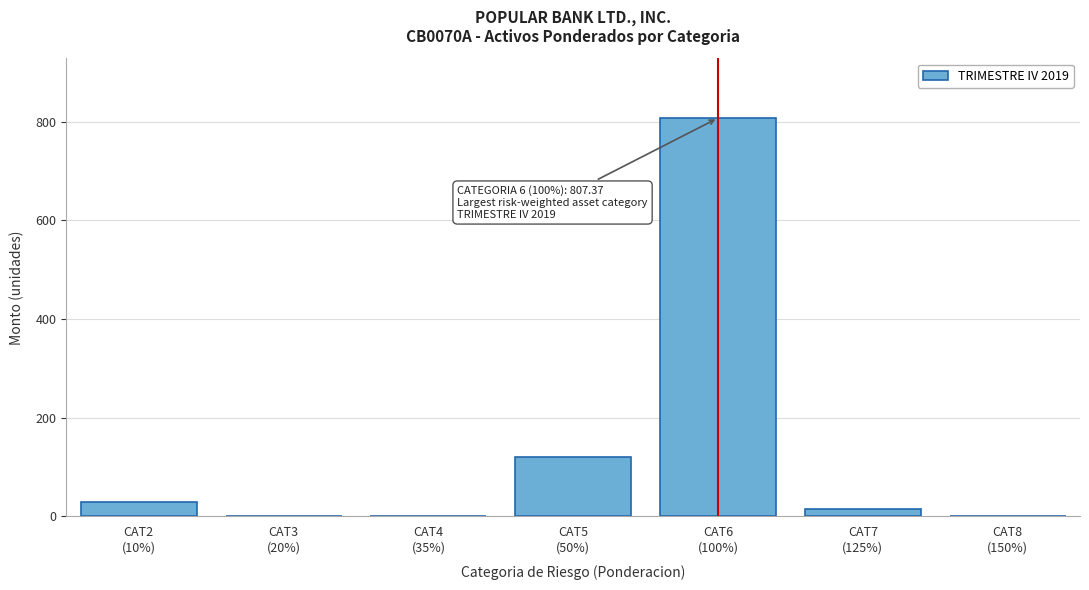

What is the maximum value shown in the chart?

807.4